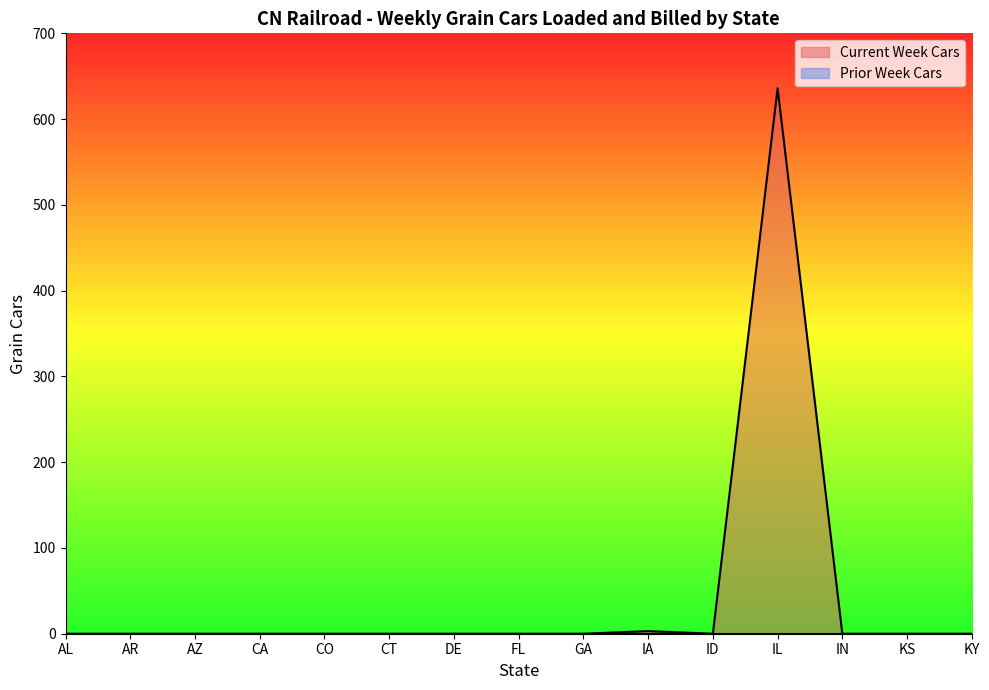

How many values are above zero?

2